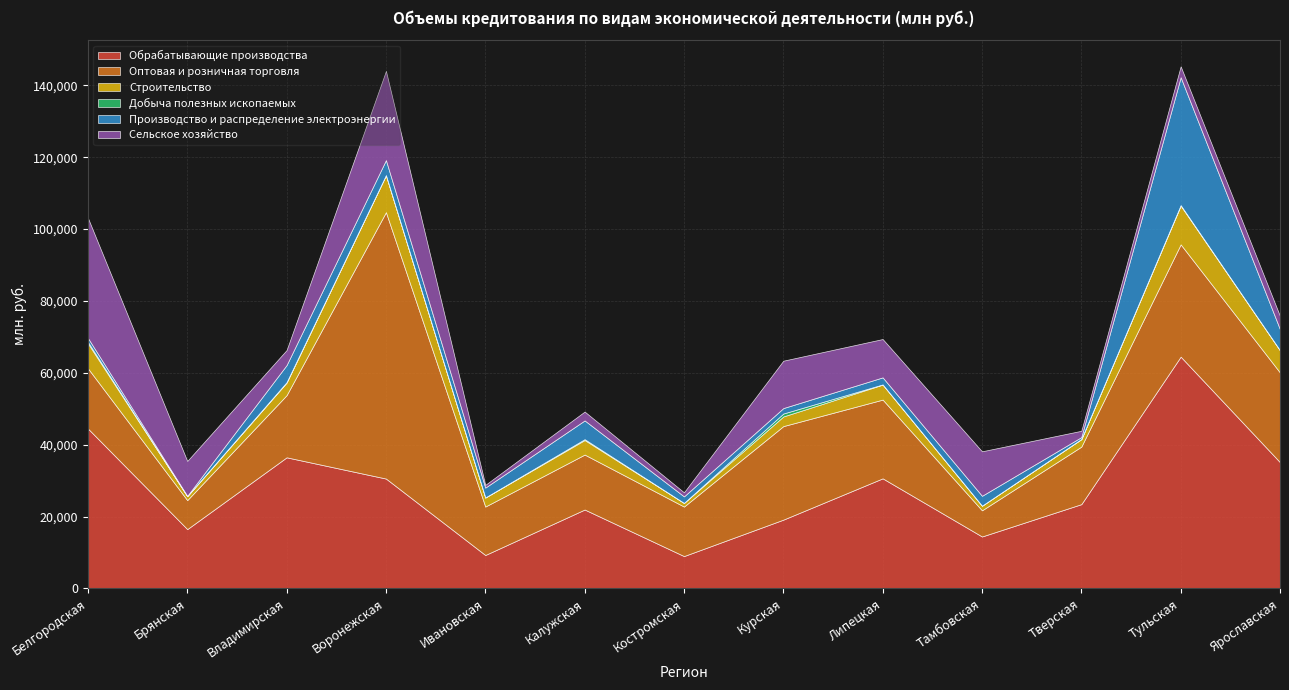

What is the total value across all series at Воронежская?

144007